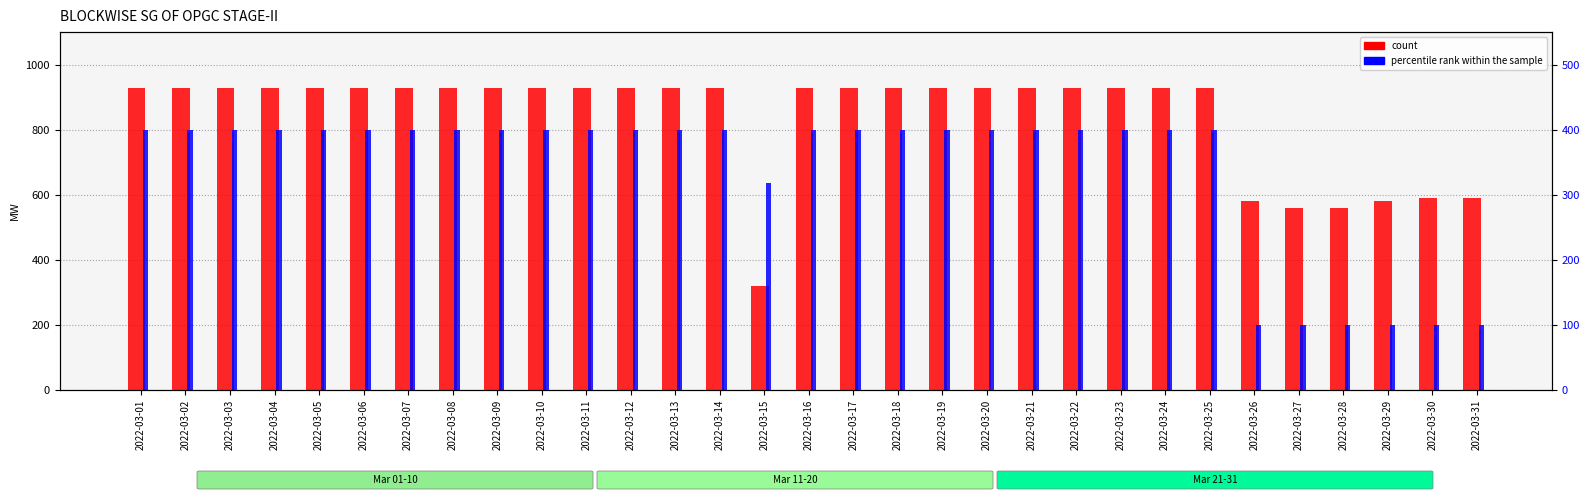

Reading left to right, transcribe all the data shown in this chart.

count: 2022-03-01=928	2022-03-02=928	2022-03-03=928	2022-03-04=928	2022-03-05=928	2022-03-06=928	2022-03-07=928	2022-03-08=928	2022-03-09=928	2022-03-10=928	2022-03-11=928	2022-03-12=928	2022-03-13=928	2022-03-14=928	2022-03-15=318	2022-03-16=928	2022-03-17=928	2022-03-18=928	2022-03-19=928	2022-03-20=928	2022-03-21=928	2022-03-22=928	2022-03-23=928	2022-03-24=928	2022-03-25=928	2022-03-26=580	2022-03-27=560	2022-03-28=560	2022-03-29=580	2022-03-30=590	2022-03-31=590
percentile rank within the sample: 2022-03-01=400	2022-03-02=400	2022-03-03=400	2022-03-04=400	2022-03-05=400	2022-03-06=400	2022-03-07=400	2022-03-08=400	2022-03-09=400	2022-03-10=400	2022-03-11=400	2022-03-12=400	2022-03-13=400	2022-03-14=400	2022-03-15=318	2022-03-16=400	2022-03-17=400	2022-03-18=400	2022-03-19=400	2022-03-20=400	2022-03-21=400	2022-03-22=400	2022-03-23=400	2022-03-24=400	2022-03-25=400	2022-03-26=100	2022-03-27=100	2022-03-28=100	2022-03-29=100	2022-03-30=100	2022-03-31=100